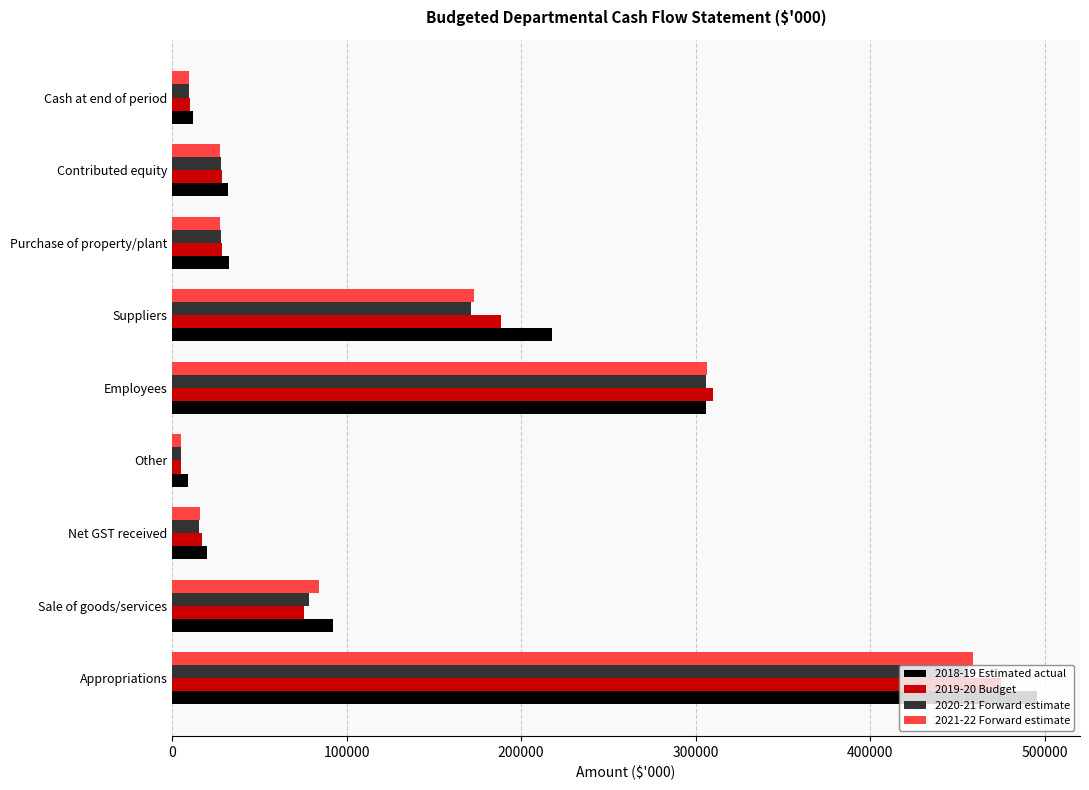

Which series has the largest range (max minus min)?

2018-19 Estimated actual